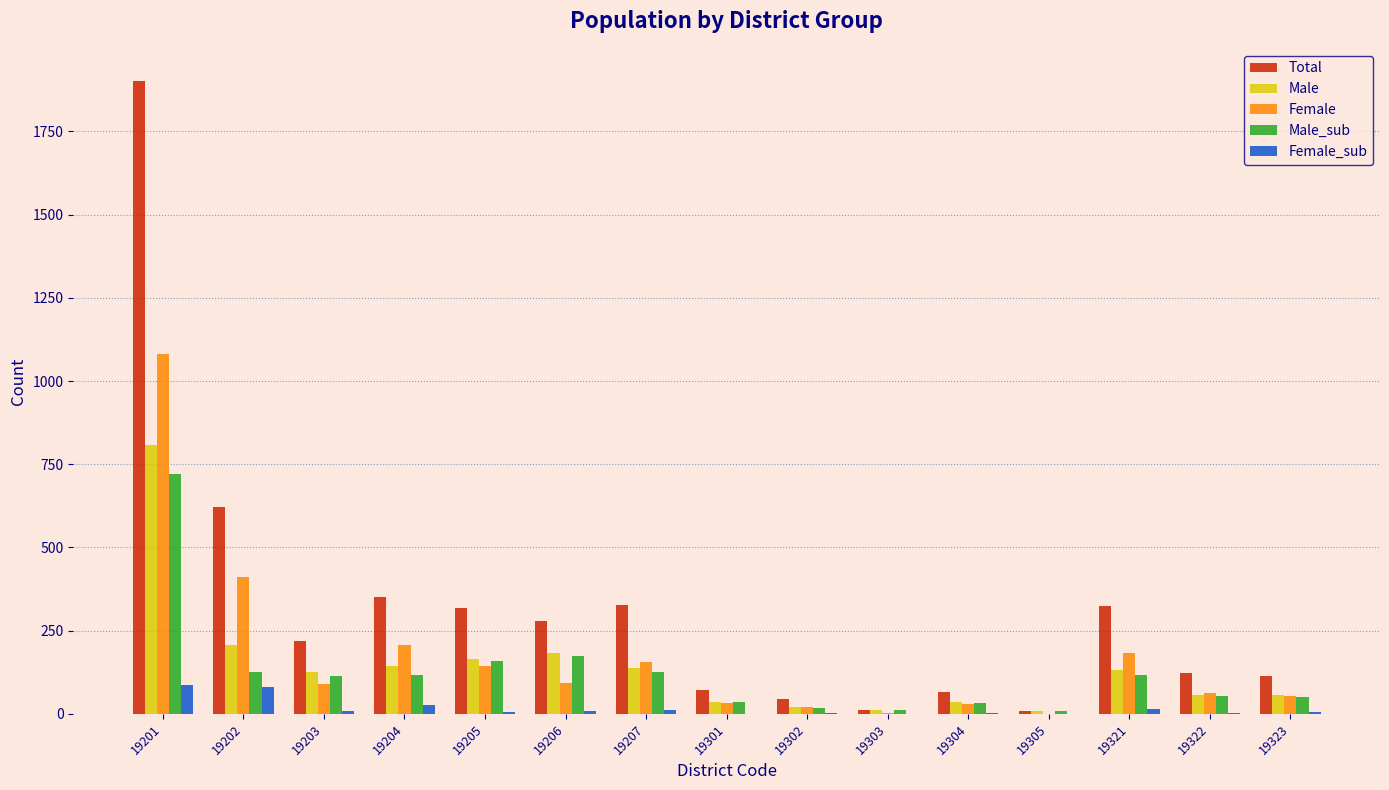

Which series changed the most between 19206 and 19302?

Total